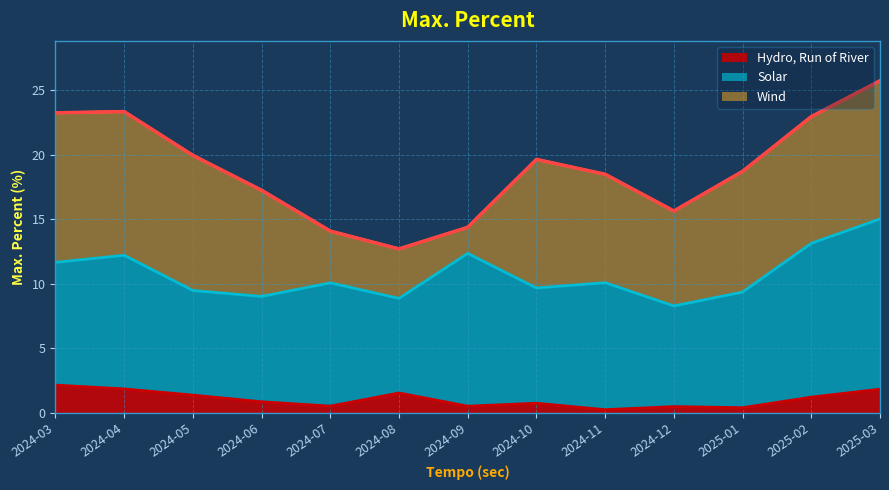

True or false: Wind and Hydro, Run of River intersect in this chart.

False